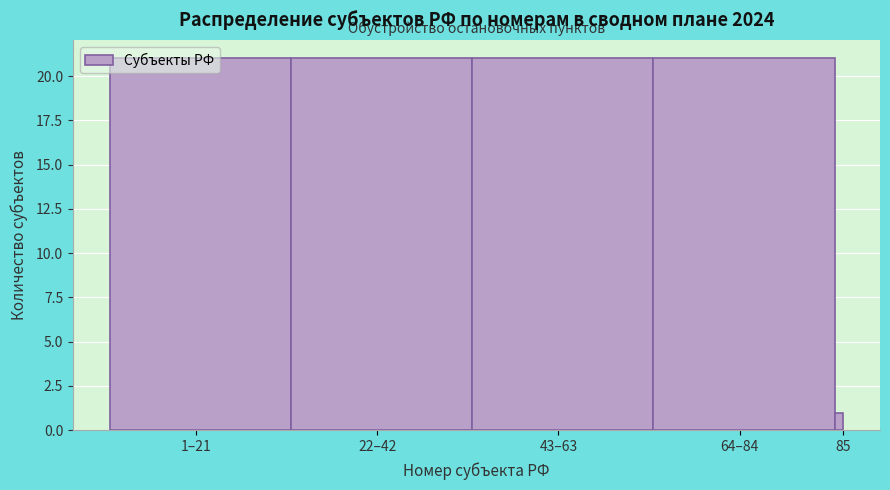

What is the average value?

17